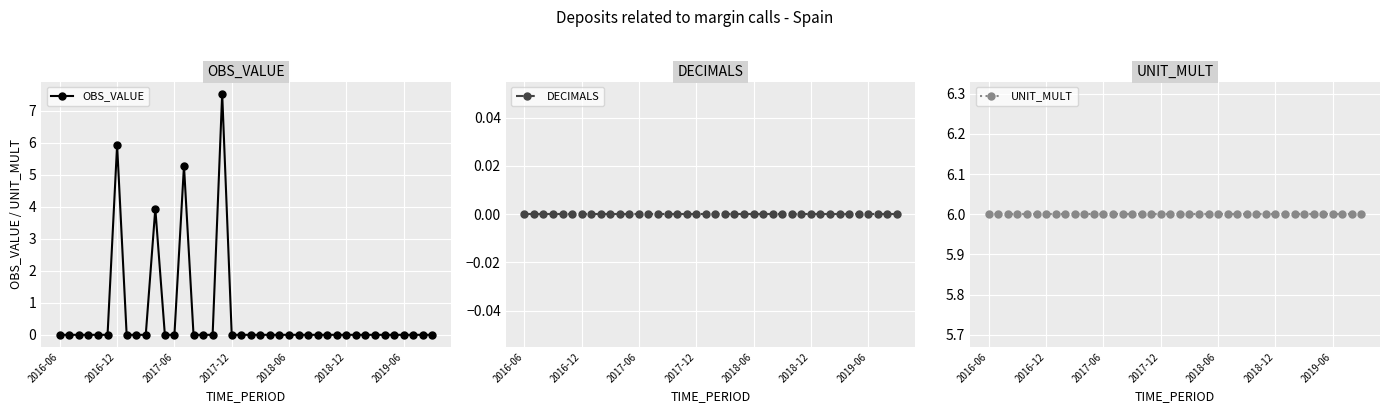

True or false: OBS_VALUE has more than 1 interior local peaks.

True